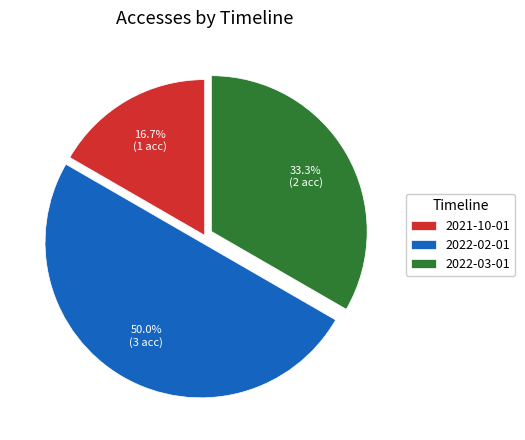

Rank the categories by value from lowest to highest.

2021-10-01, 2022-03-01, 2022-02-01